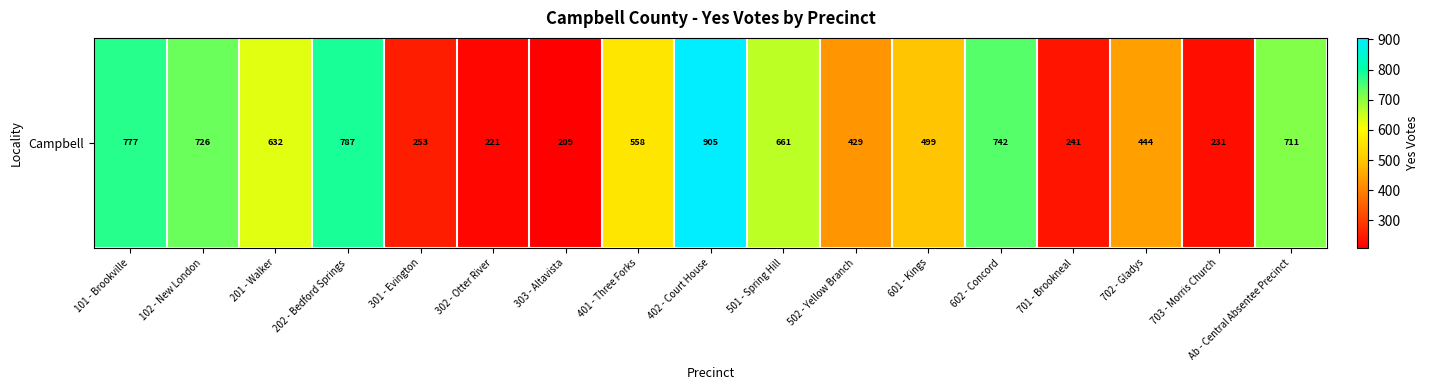

Reading left to right, extract all data points from this chart.

777	726	632	787	253	221	209	558	905	661	429	499	742	241	444	231	711